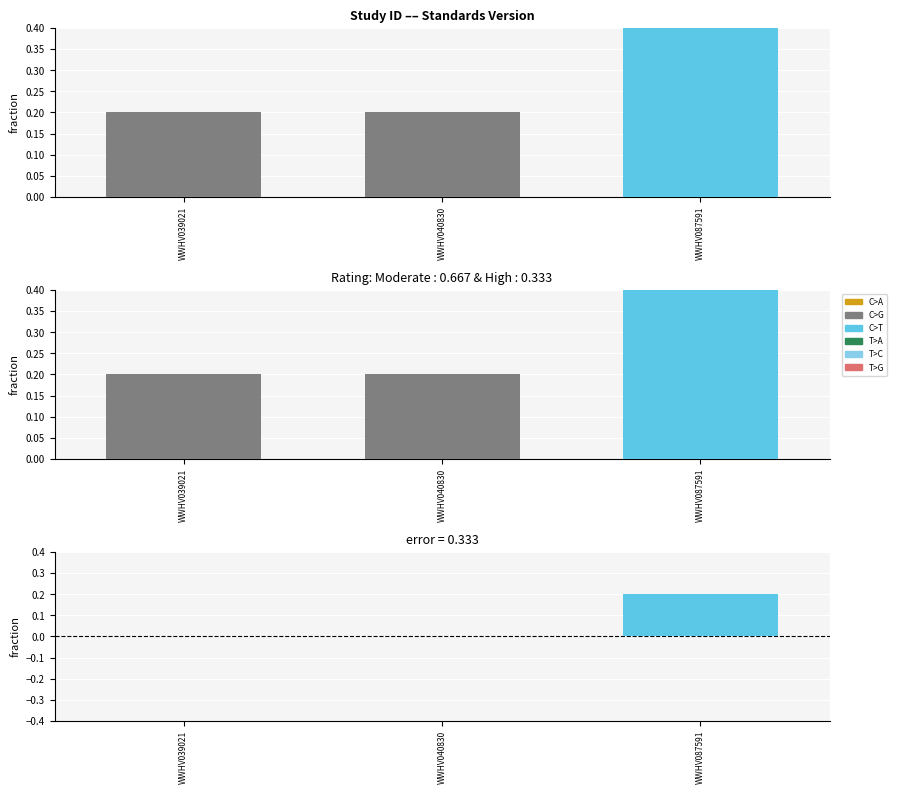

List the labels in order of value, largest first.

WWHV087591, WWHV039021, WWHV040830